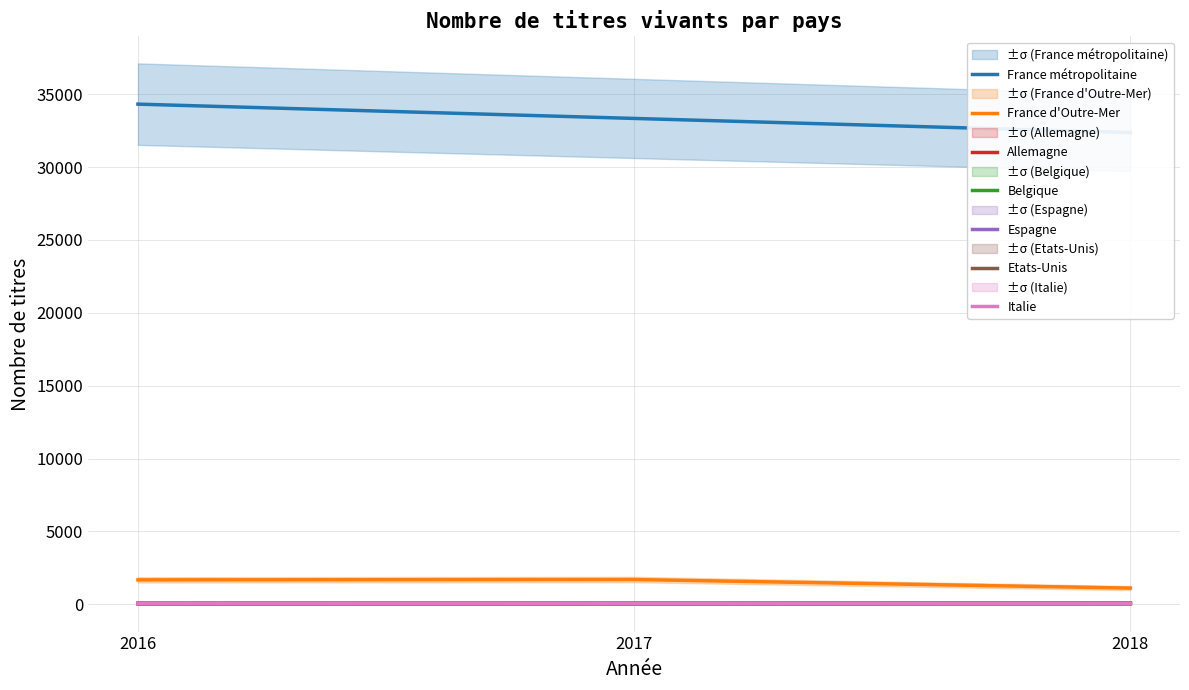

Is the value of 2017 at Etats-Unis greater than the value of 2018 at Italie?

No